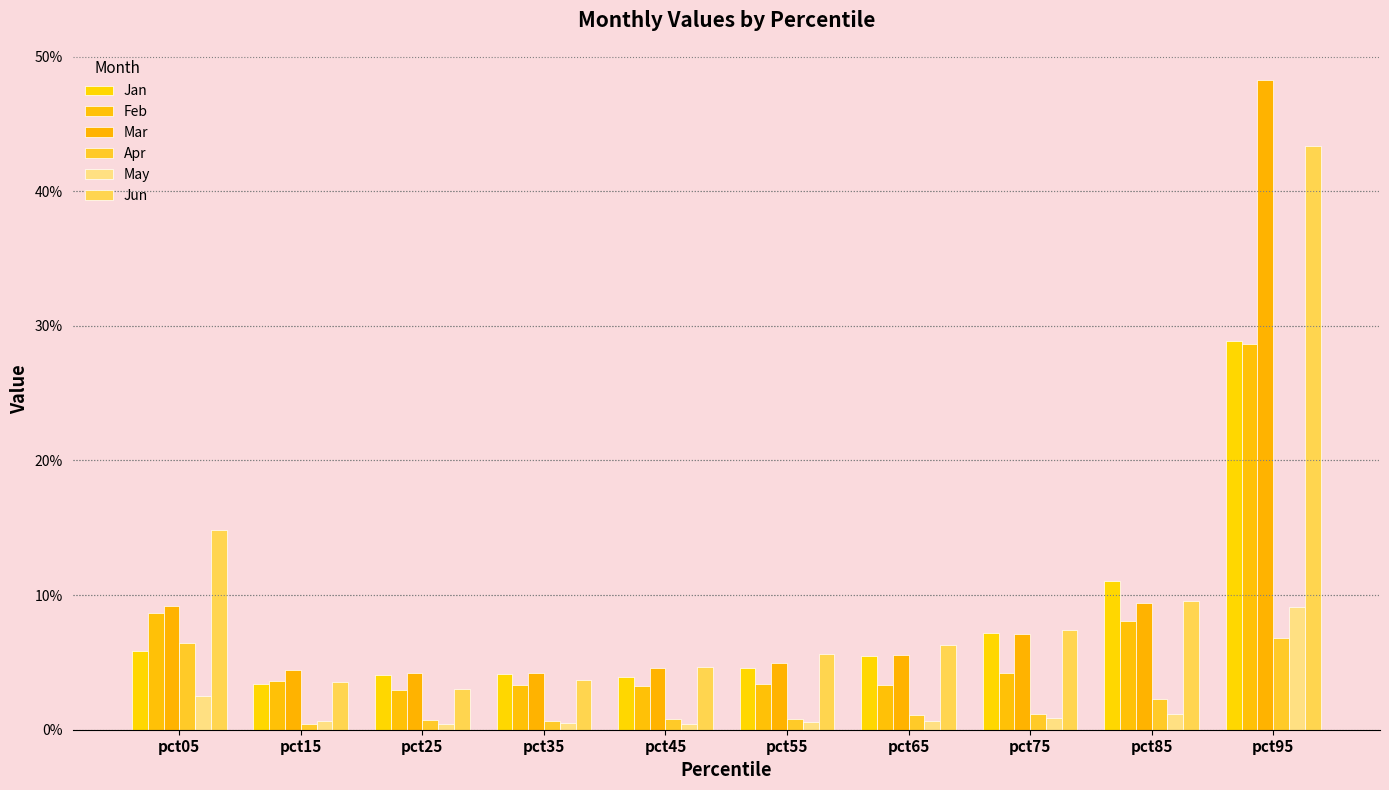

At which category is the sum across all series the highest?

pct95